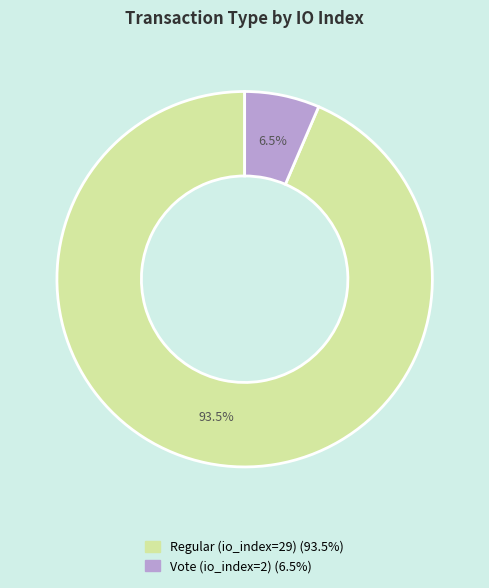

To the nearest percent, what is the difference between the Regular (io_index=29) and Vote (io_index=2) slice percentages?

87%